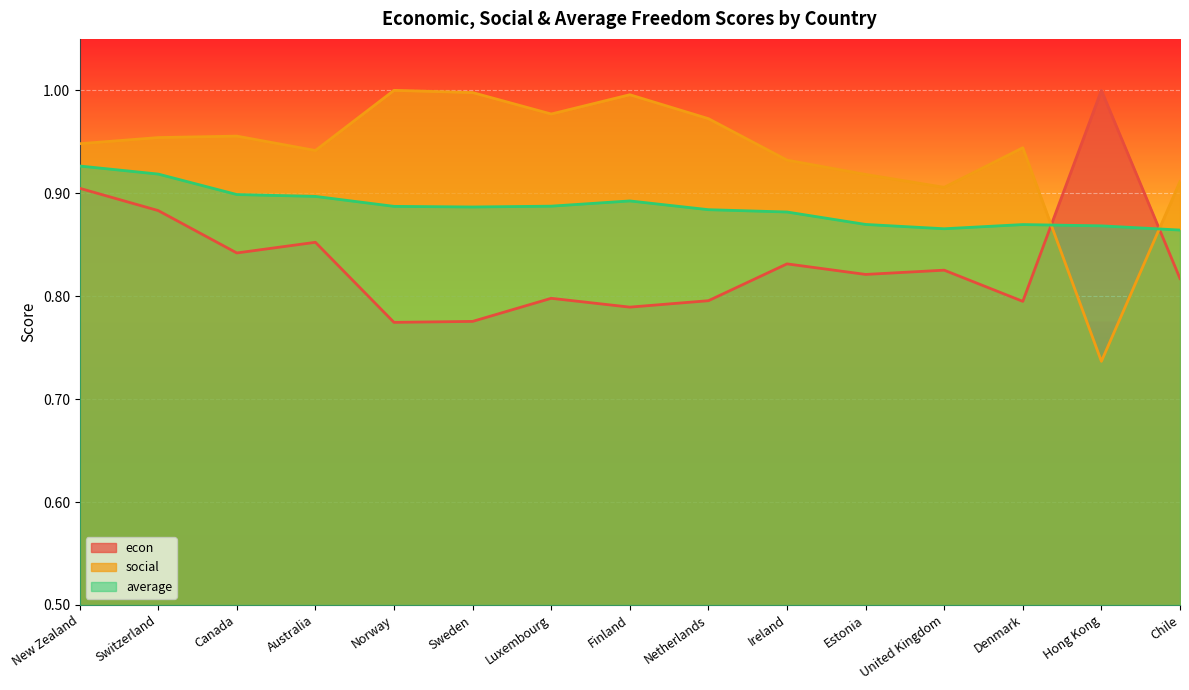

What is the maximum value shown in the chart?

1.0